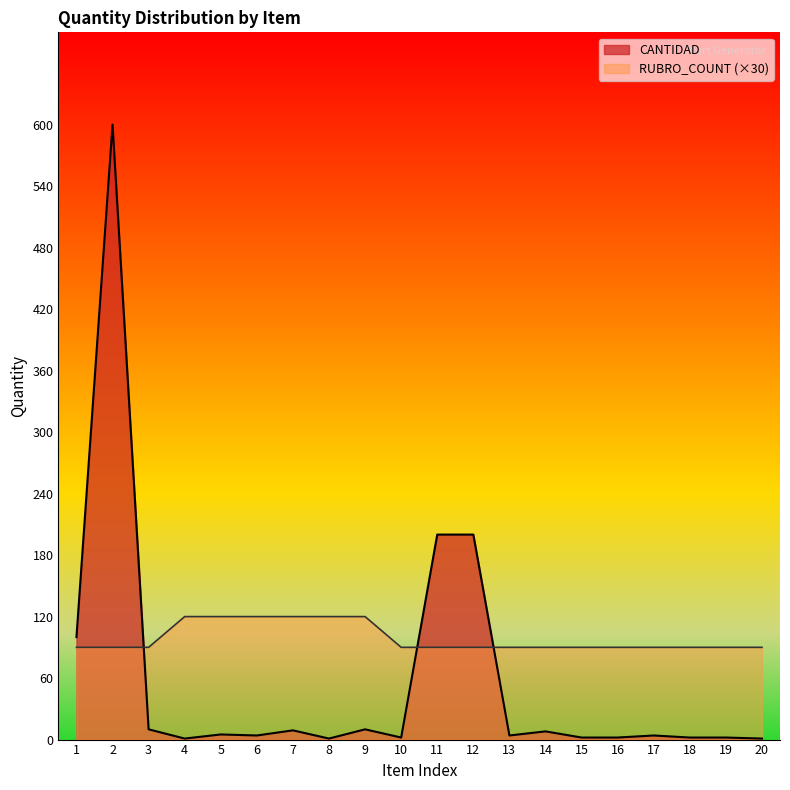

What value does the CANTIDAD series have at 19?

2